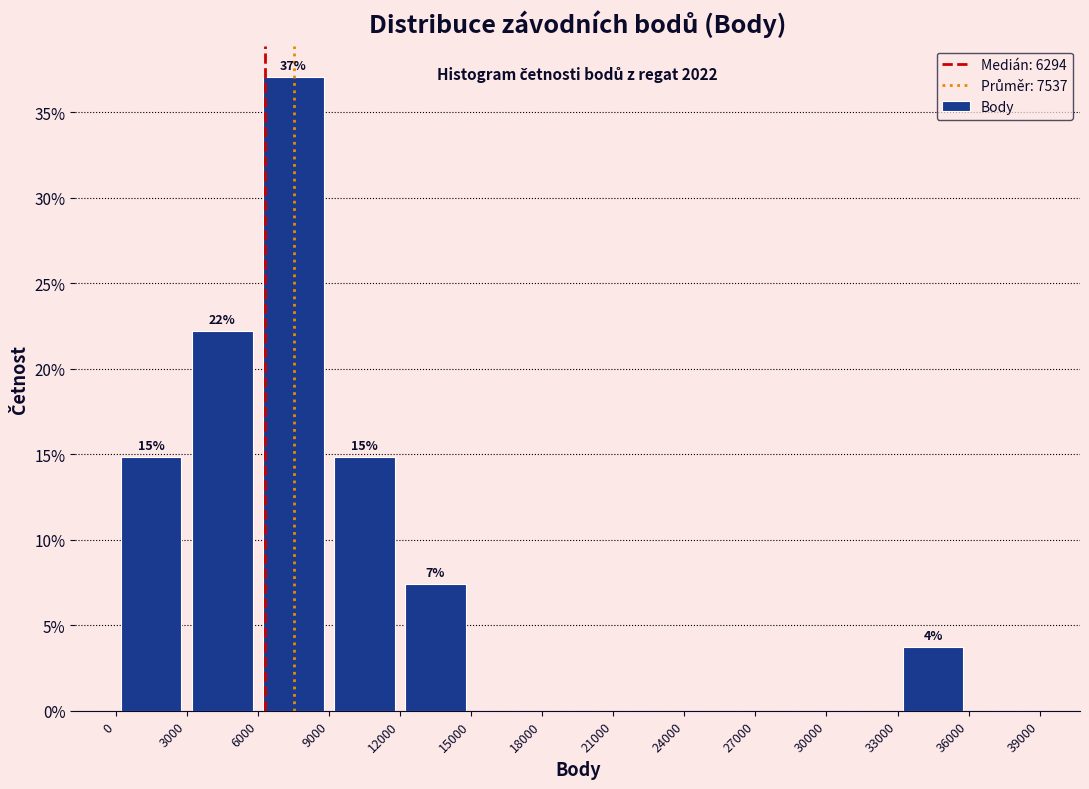

Over which range of the x-axis is the bar tallest?

6000 to 9000